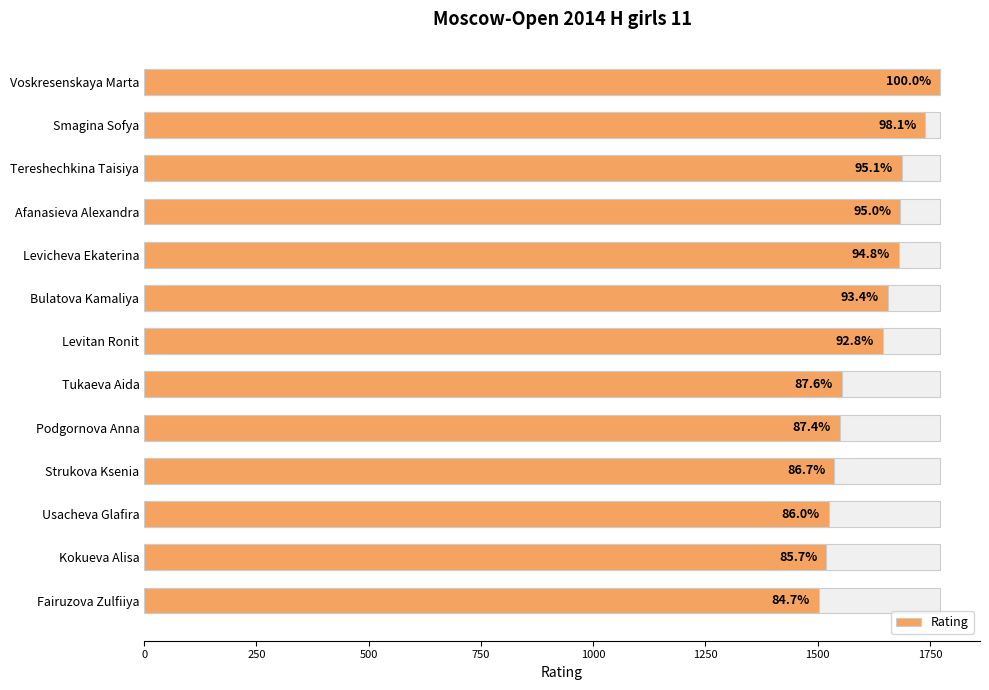

What is the value of the 1st bar from the left?

1773